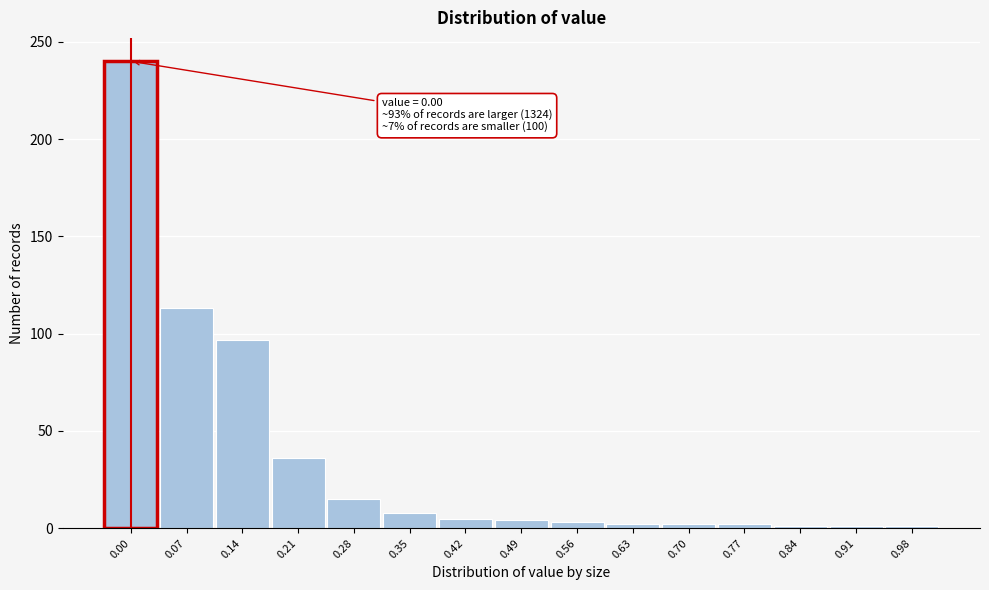

What is the greatest value displayed?

240